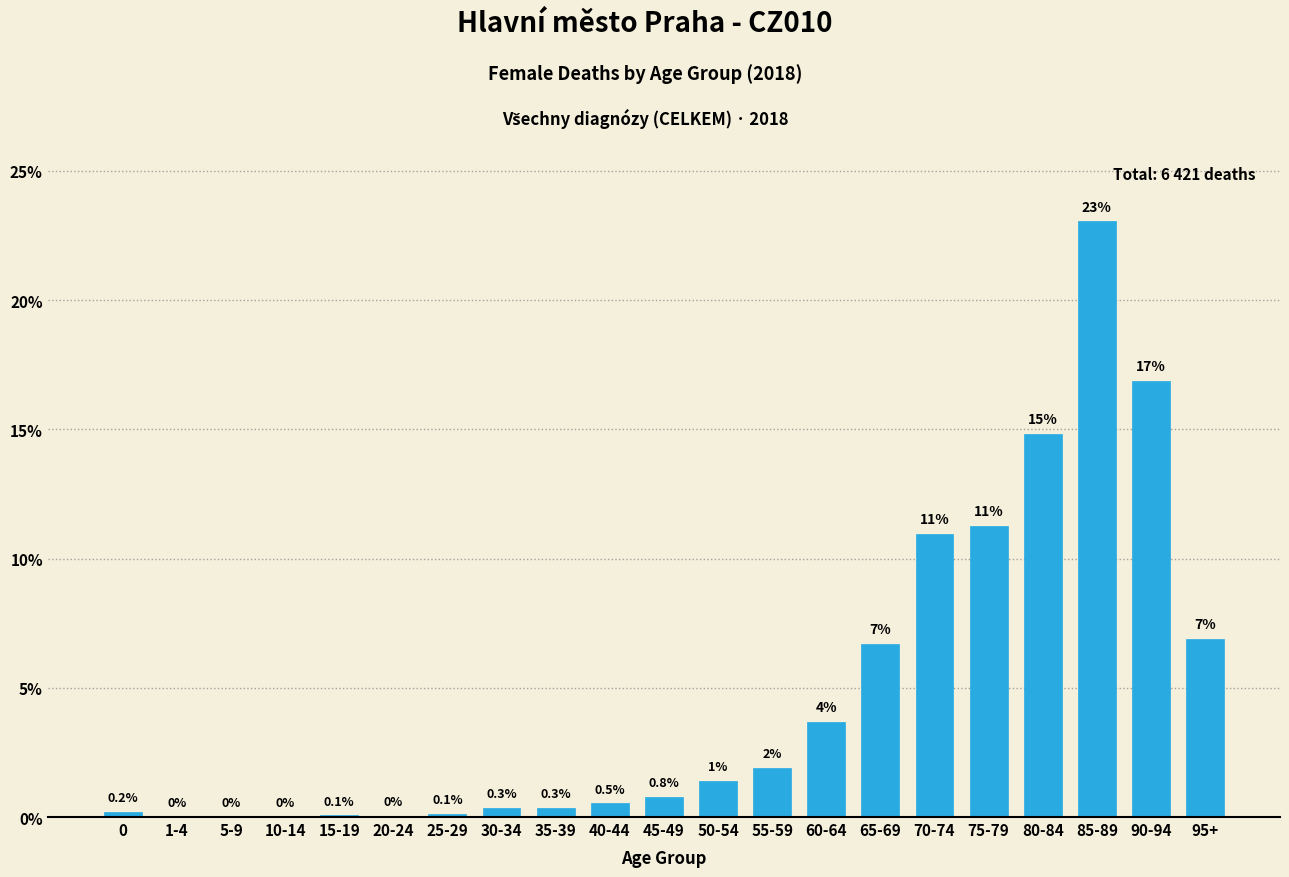

What is the sum of all values?

100.0